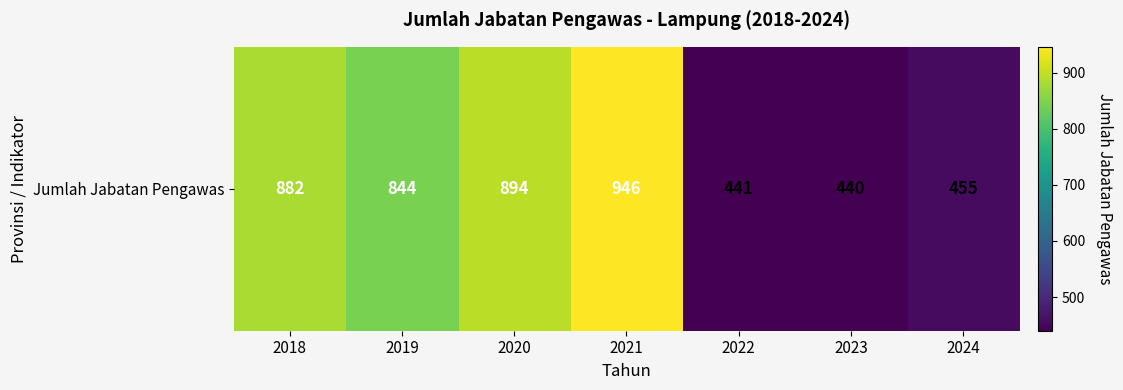

What is the difference between the maximum and second lowest values?

505